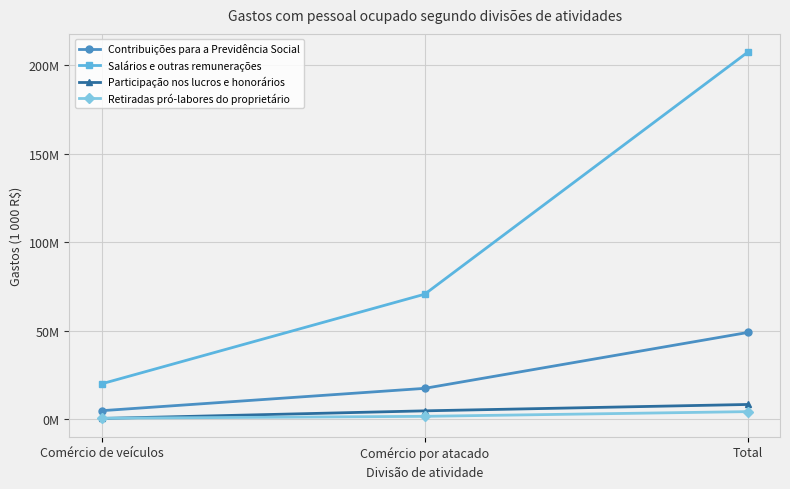

How many Contribuições para a Previdência Social values are between 4767242 and 48941109?

3